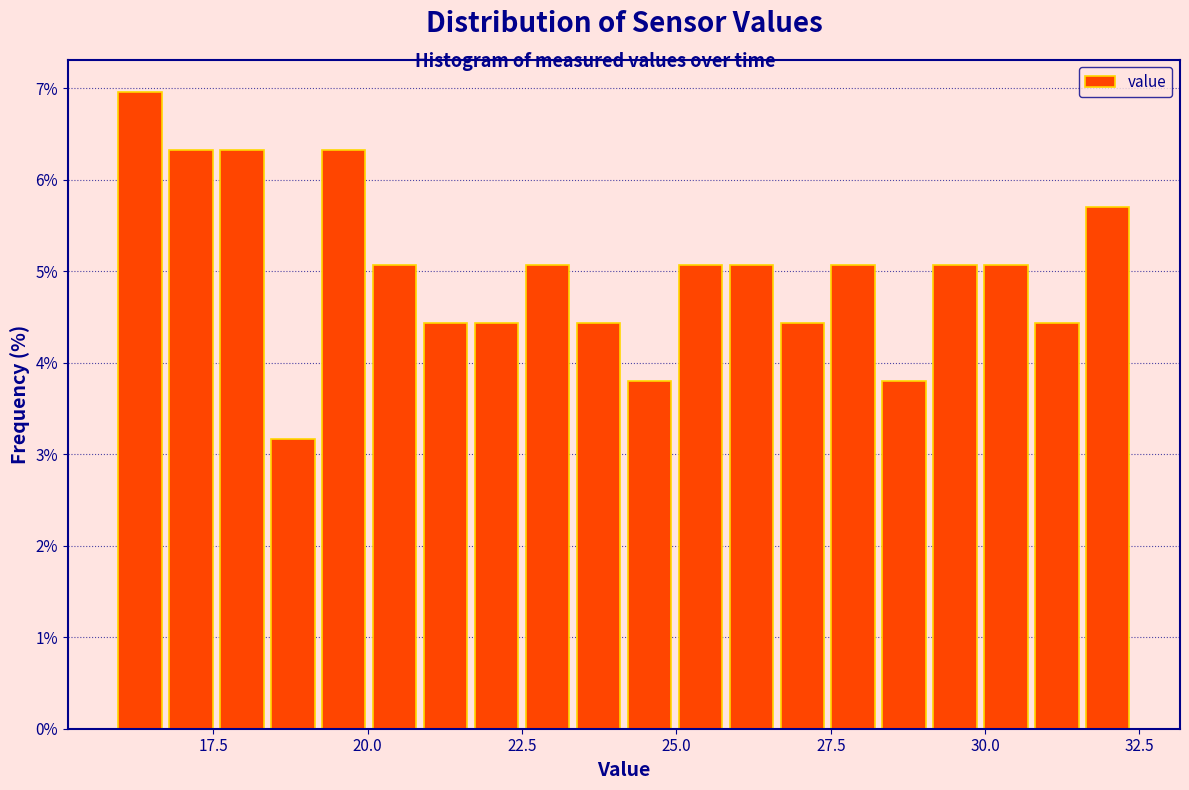

Read against the x-axis, roughly where is the centre of the tallest bar?

16.5